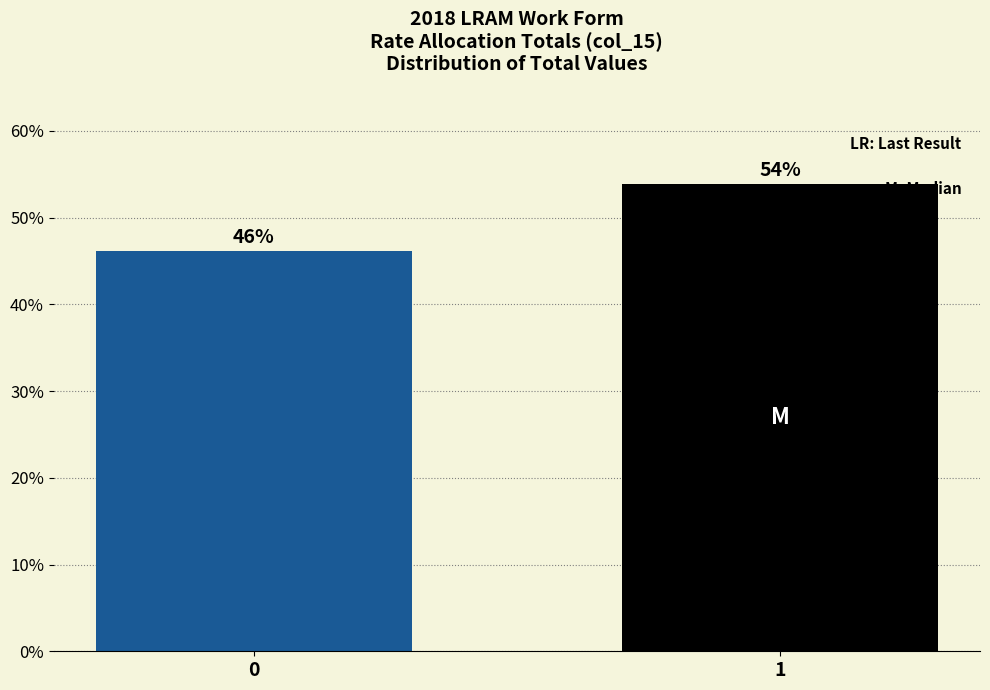

The value at 0 is 46.2. True or false?

True